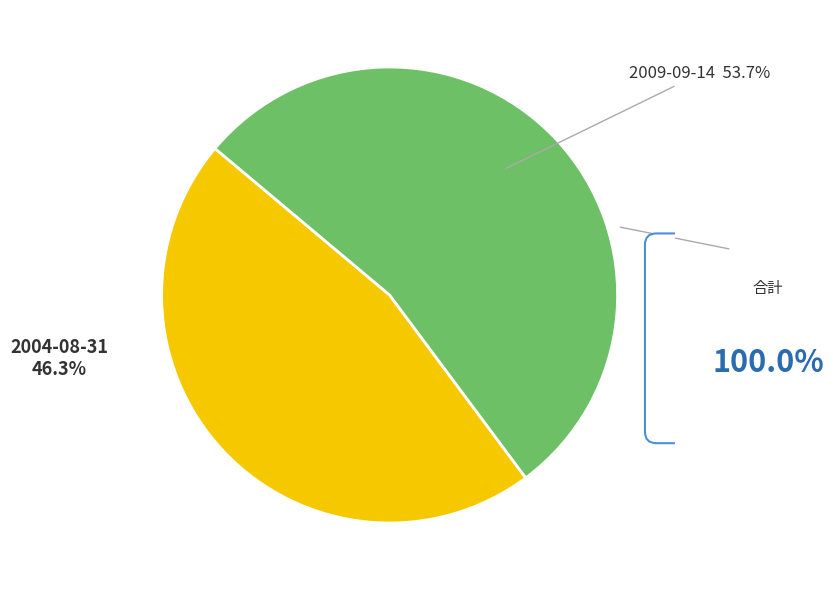

Does any single category account for the majority?

Yes